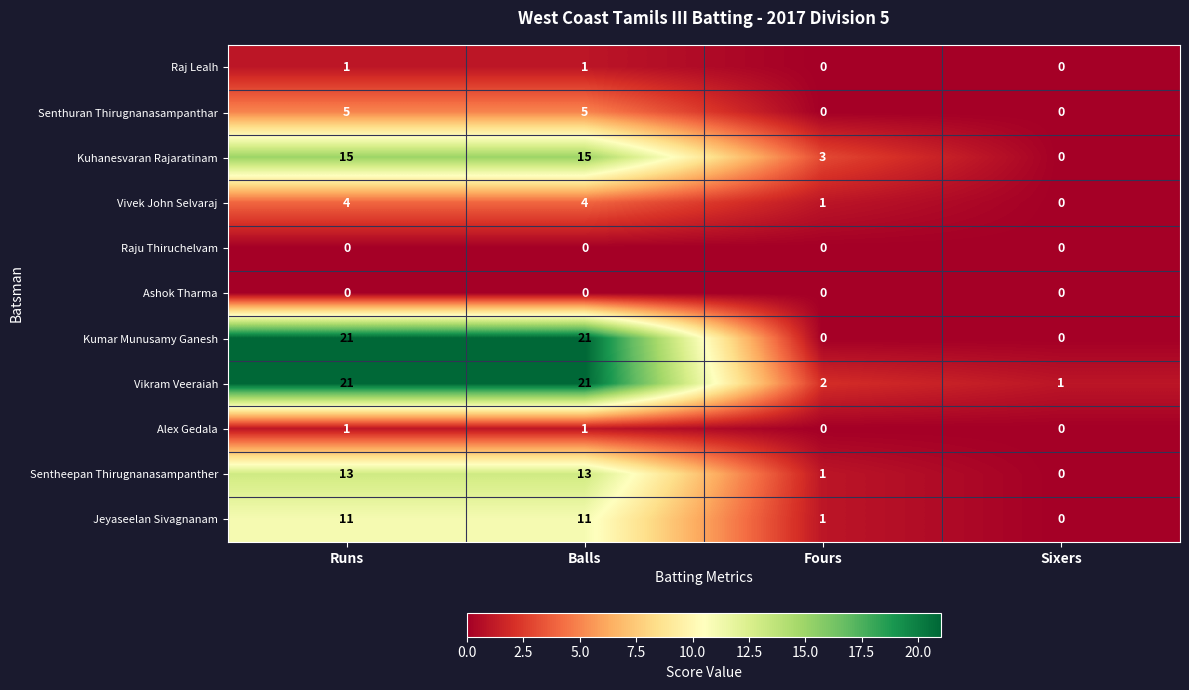

What is the difference between the highest and lowest values at Fours?

3